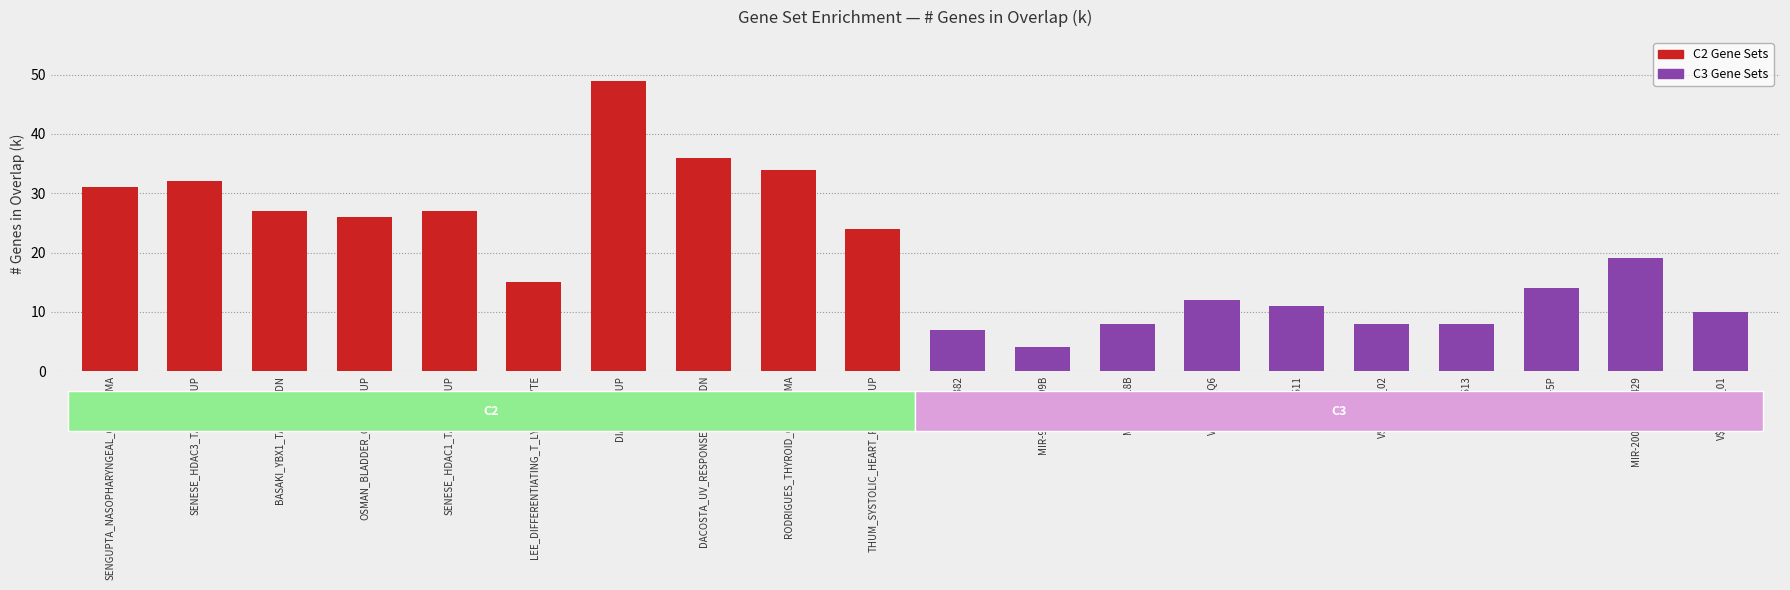

Between MIR-513 and LEE_DIFFERENTIATING_T_LYMPHOCYTE, which is larger?

LEE_DIFFERENTIATING_T_LYMPHOCYTE